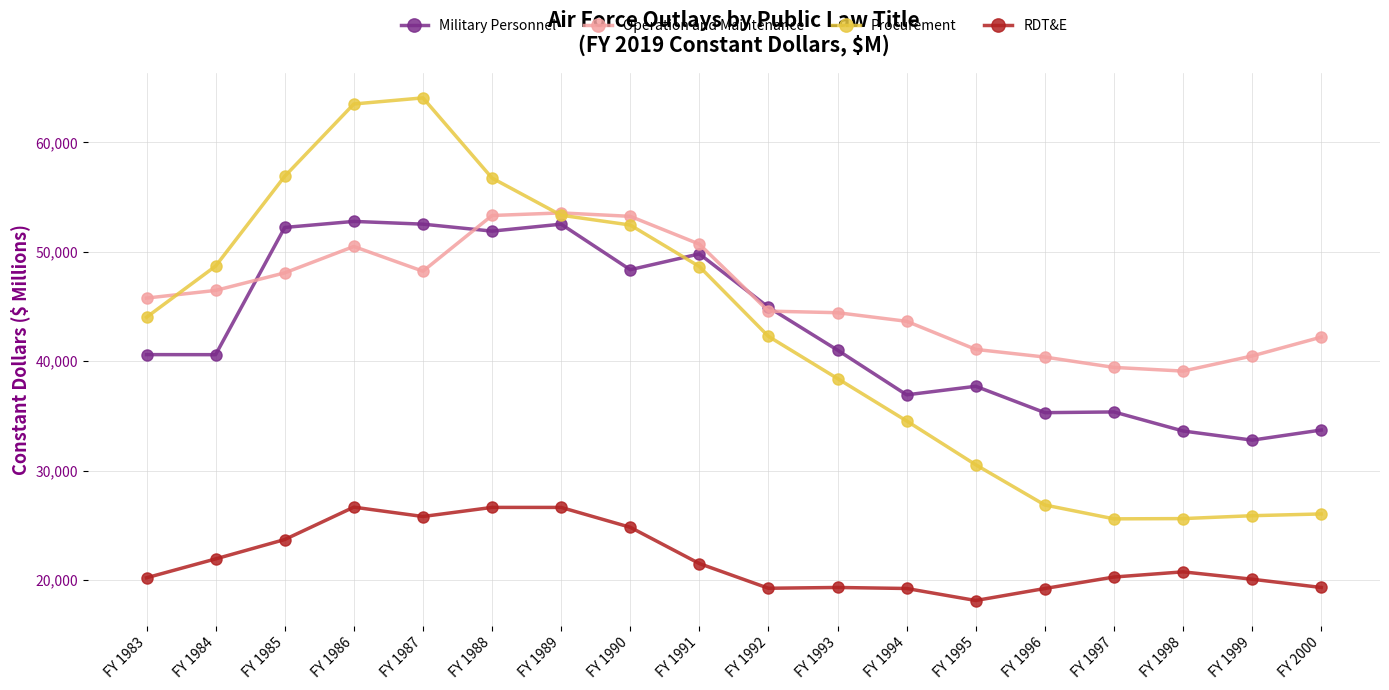

Is it true that RDT&E equals 26655 at FY 1986?

True